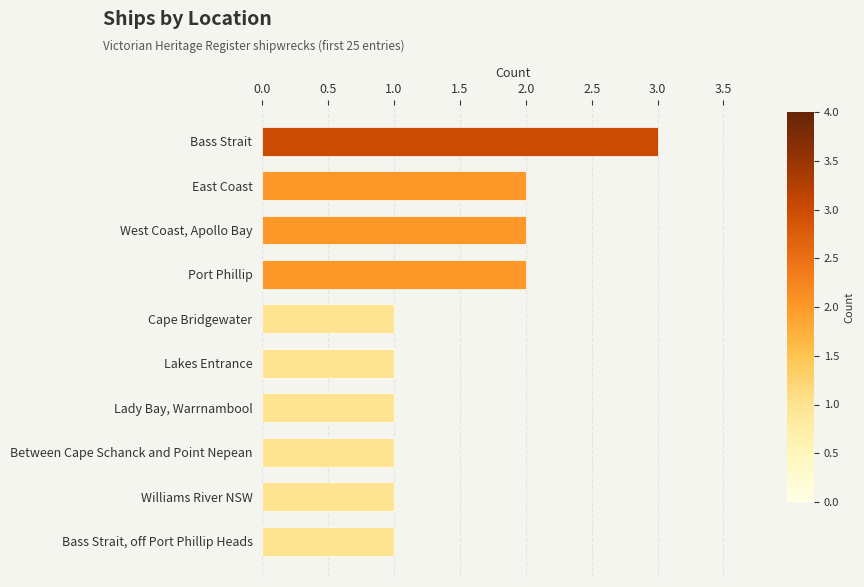

What is the sum of the values at Bass Strait and Williams River NSW?

4